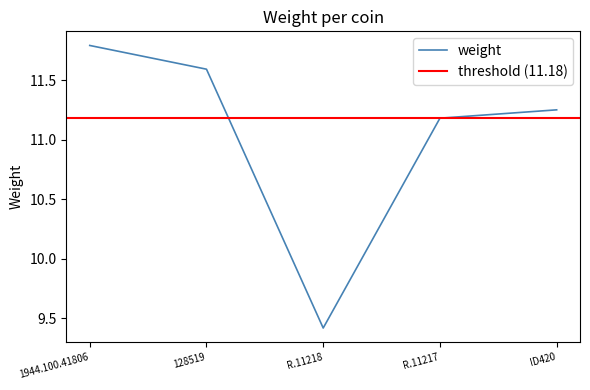

Rank the categories by weight value from lowest to highest.

R.11218, R.11217, ID420, 128519, 1944.100.41806